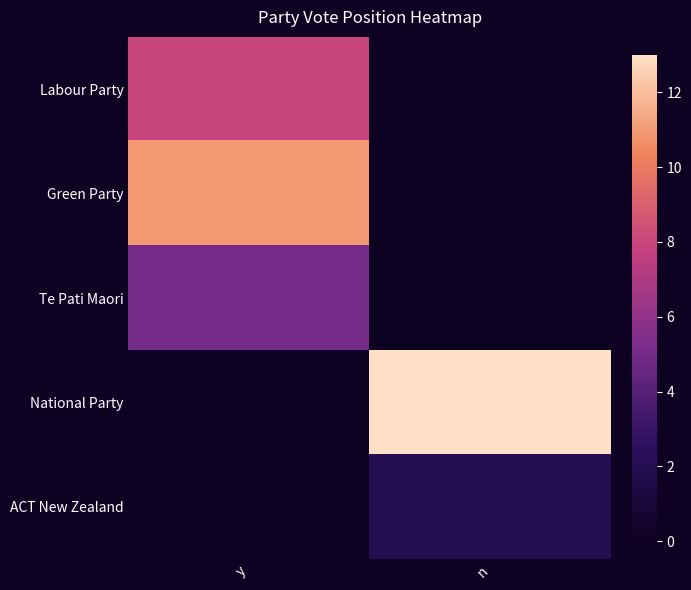

At which category does the chart reach its minimum across all series?

n